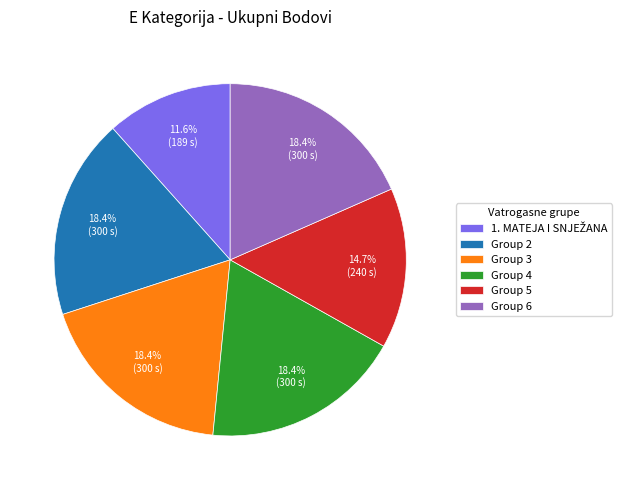

Is there a majority slice in this chart?

No